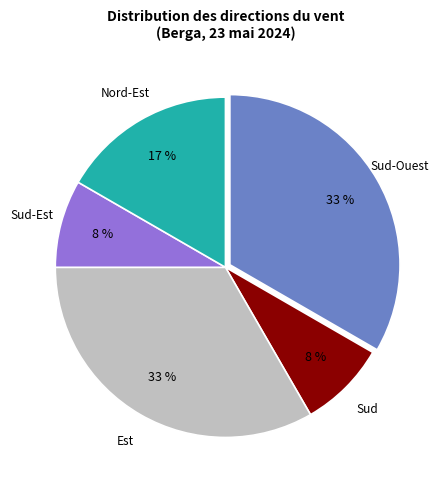

To the nearest percent, what is the difference between the largest and smallest slice percentages?

25%